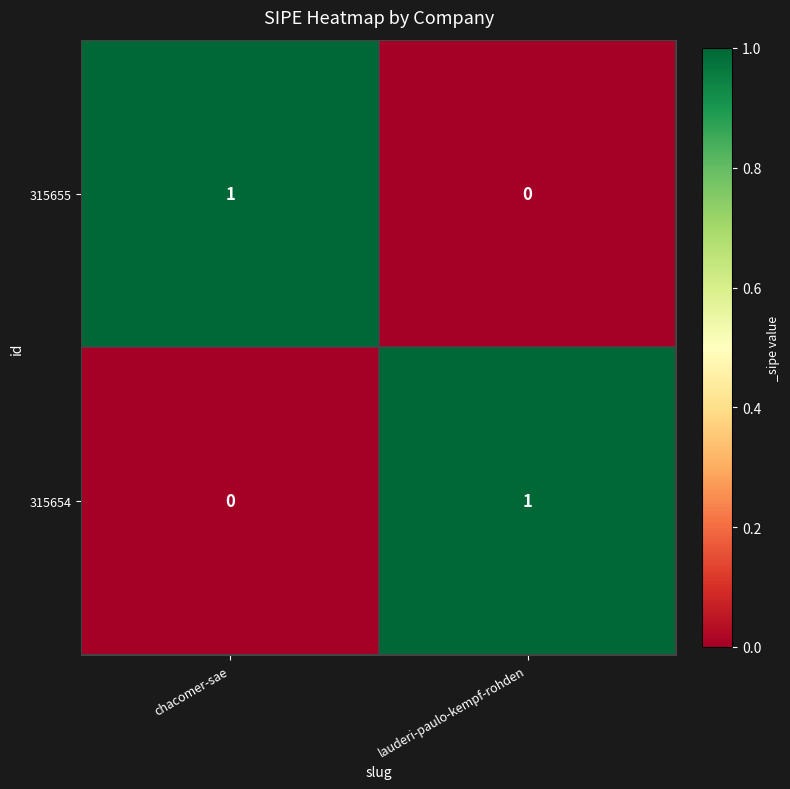

List the labels in order of 315654 value, largest first.

lauderi-paulo-kempf-rohden, chacomer-sae